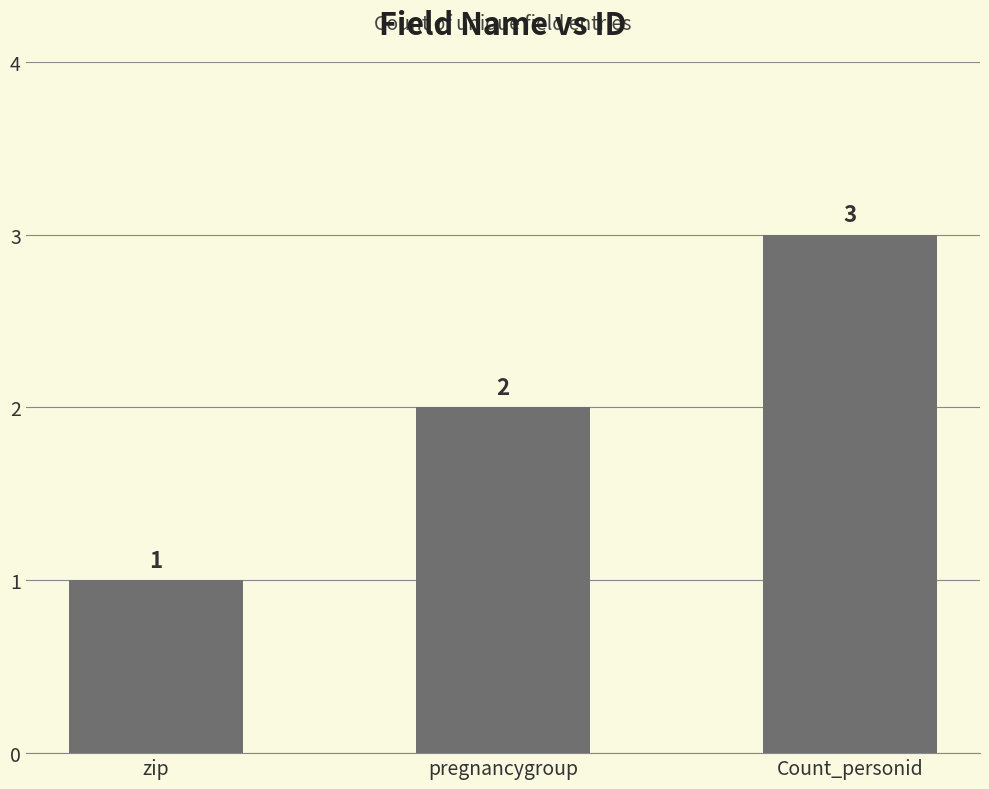

At which label is the value closest to 2?

pregnancygroup